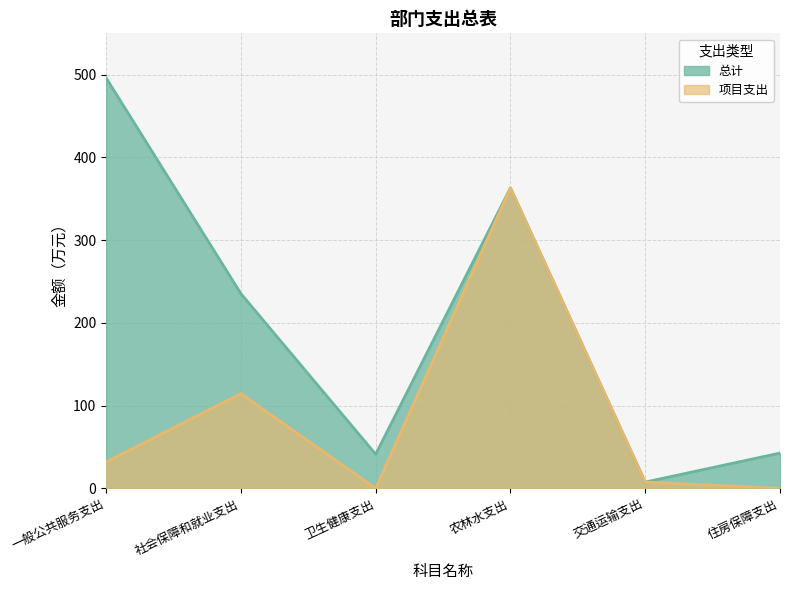

Rank the series by their maximum value, from highest to lowest.

总计, 项目支出